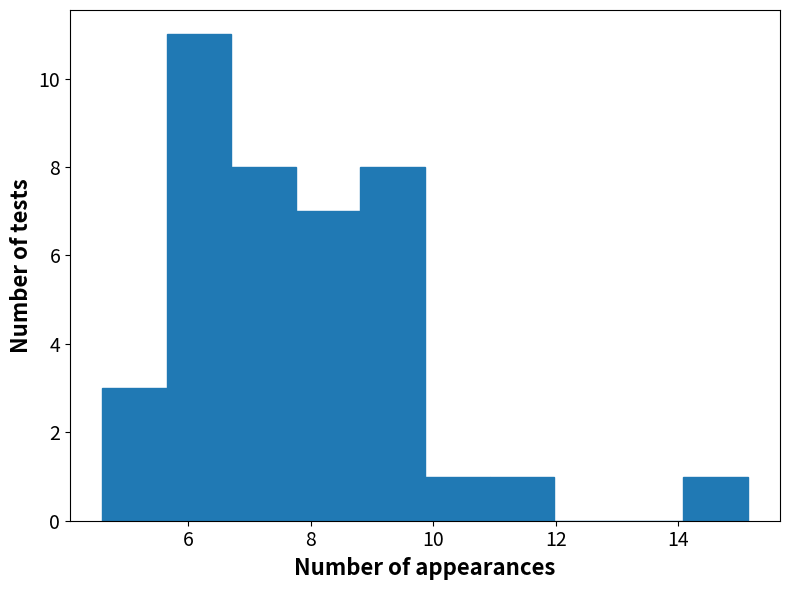

Reading left to right, list every bar in this chart as the range it spans on the x-axis followed by its height. Neither the bar edges nor the heights are printed on the chart, so give them approximately, as read against the axes.

4.6 to 5.6: 3
5.6 to 6.8: 11
6.8 to 7.8: 8
7.8 to 8.8: 7
8.8 to 9.8: 8
9.8 to 11.0: 1
11.0 to 12.0: 1
12.0 to 13.0: 0
13.0 to 14.0: 0
14.0 to 15.2: 1